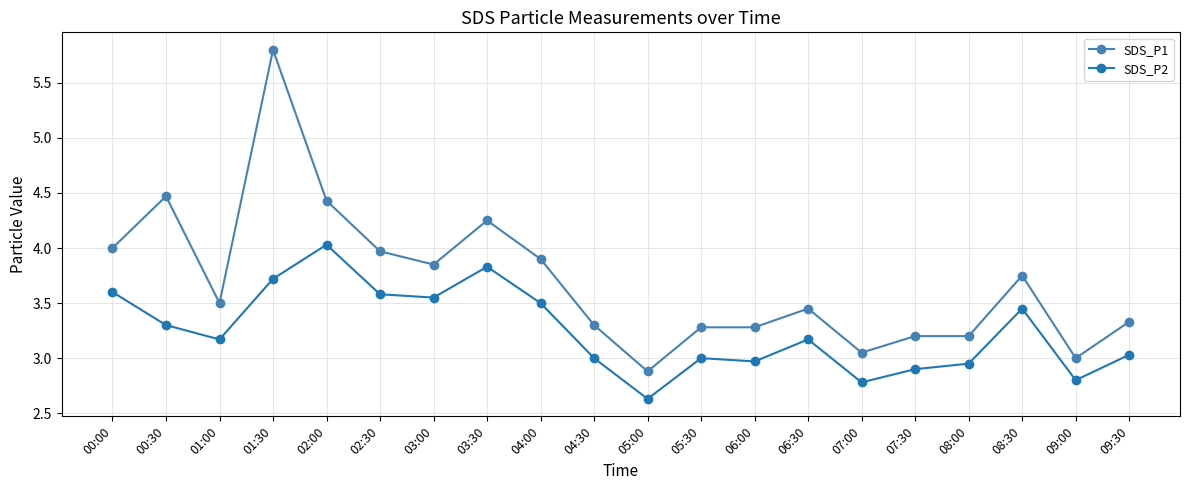

Is it true that SDS_P1 equals 1.5 at 03:00?

False